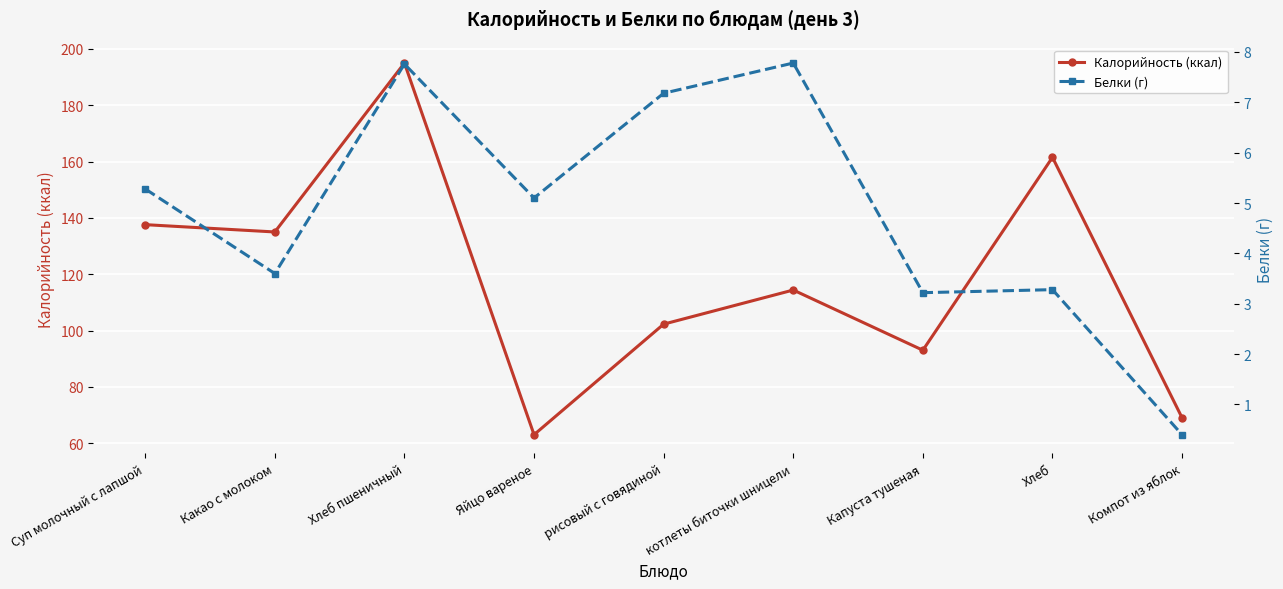

How many lines are shown in the chart?

2